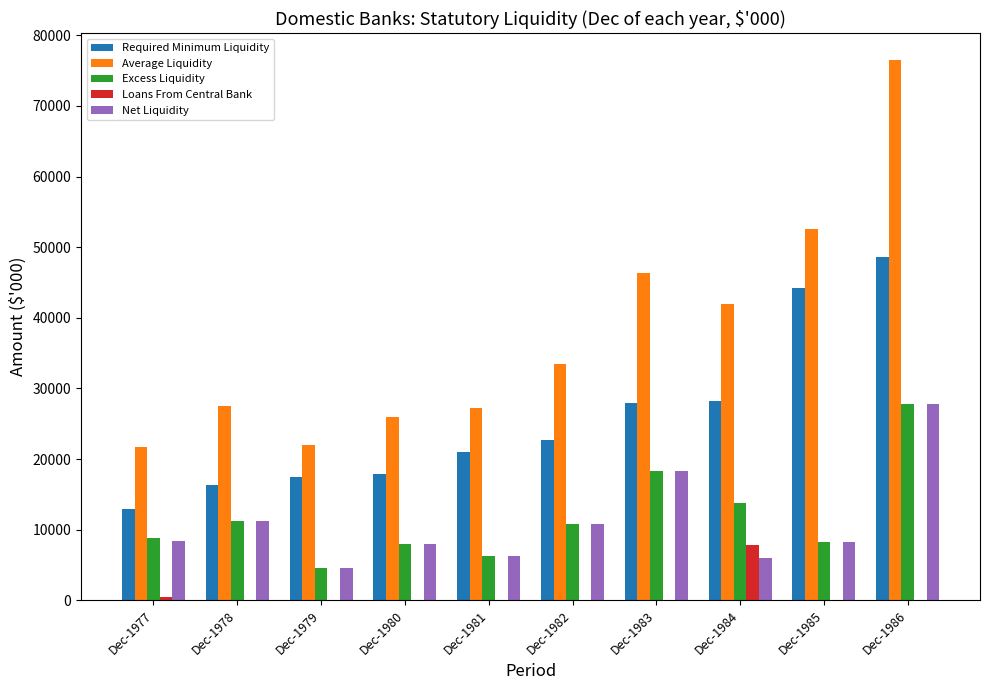

The Average Liquidity series shows 76460 at Dec-1986. True or false?

True